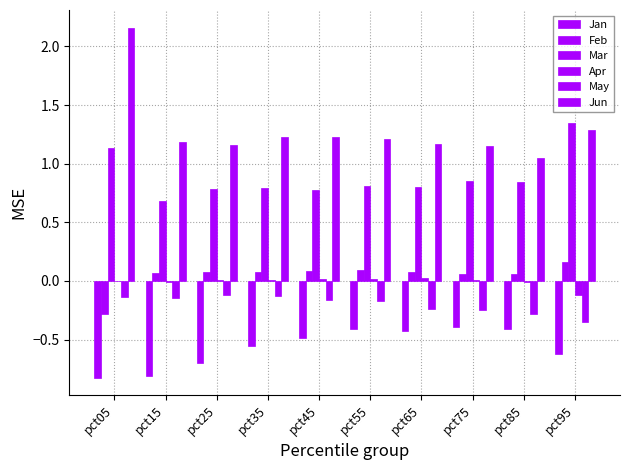

The value of Mar at pct75 is 0.5. True or false?

False